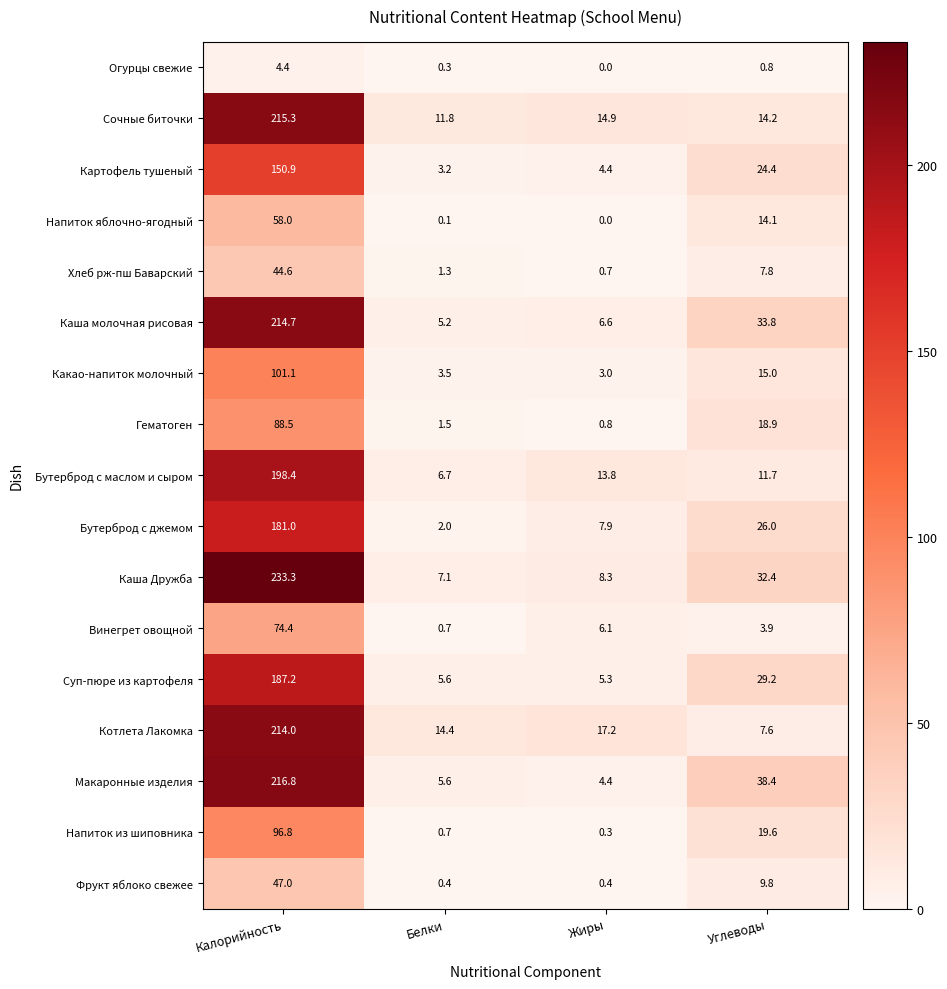

At which label does Макаронные изделия first exceed 38?

Калорийность